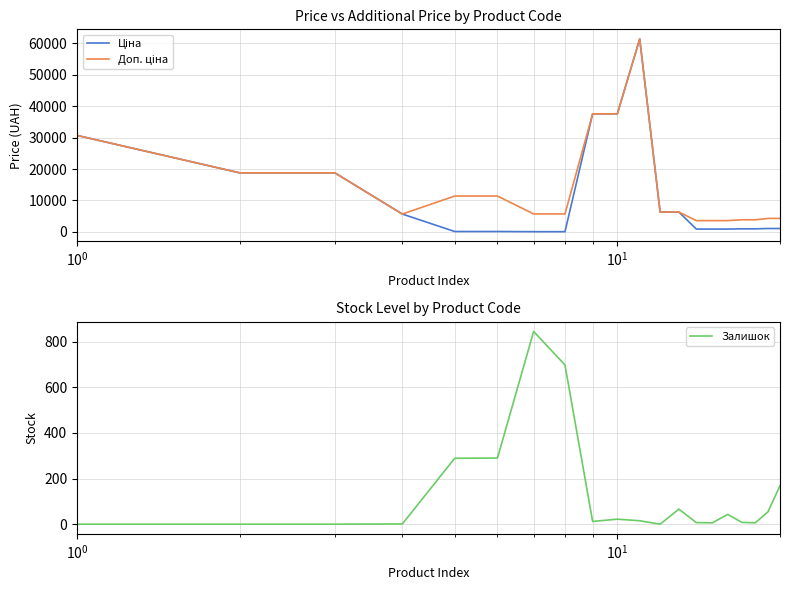

What position from the left is 9?

10